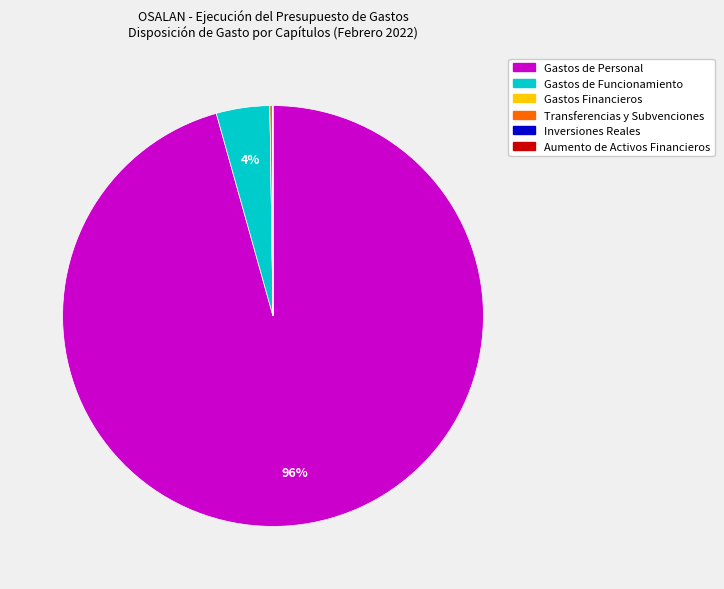

Which category has the biggest portion of the pie?

Gastos de Personal